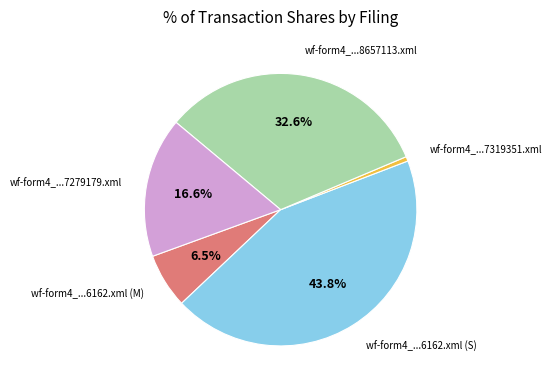

Is there a majority slice in this chart?

No